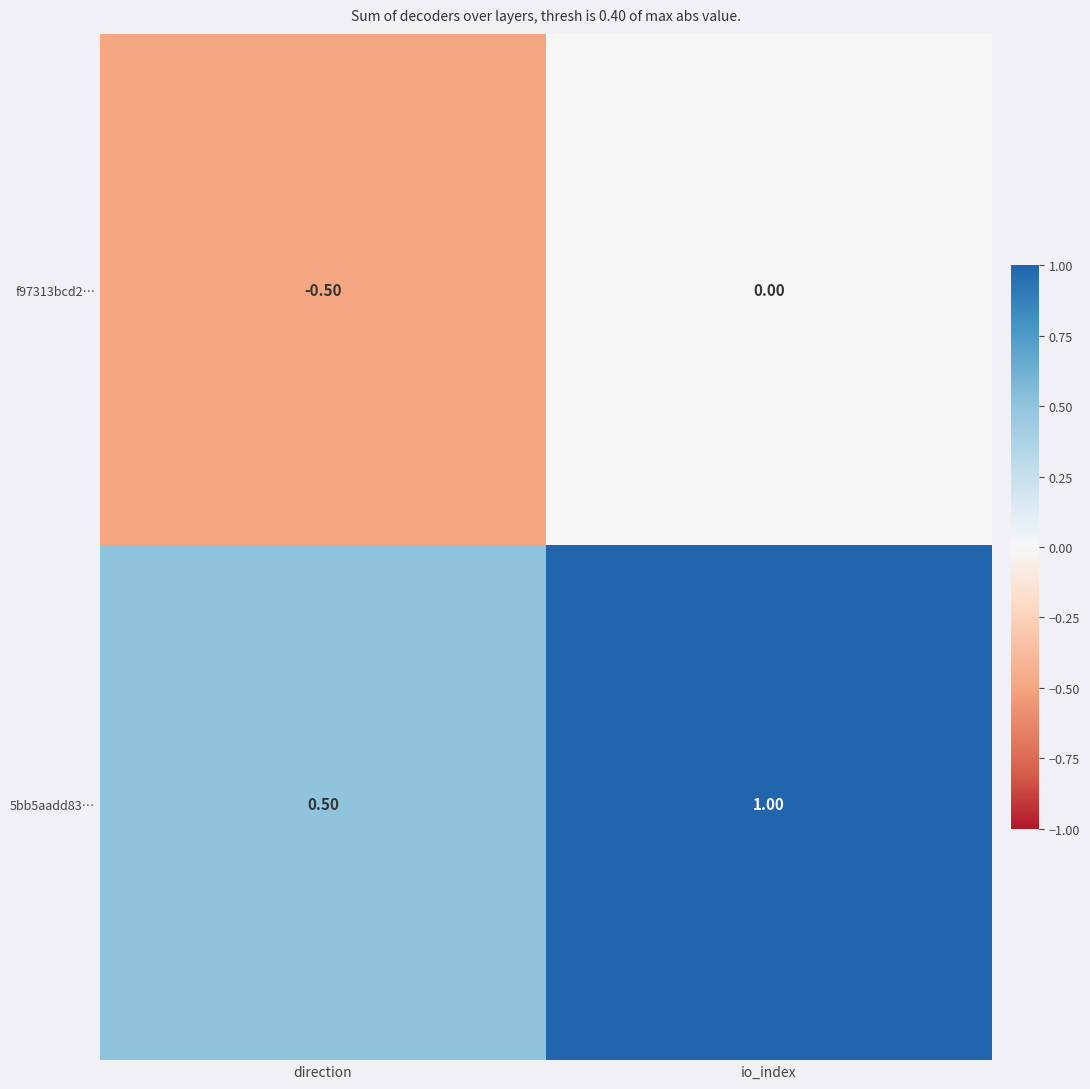

At which label is 5bb5aadd83… closest to 0?

direction